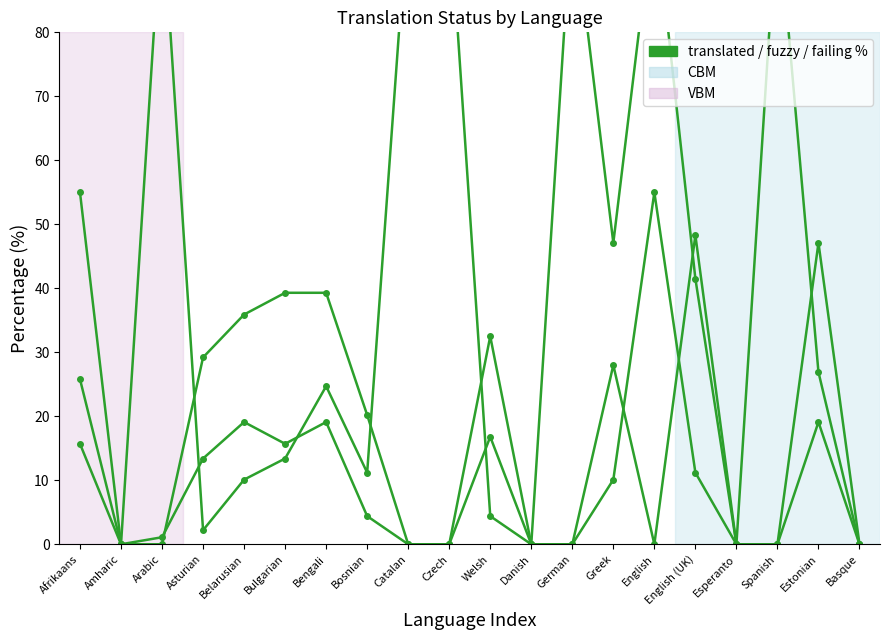

What position from the right is Basque?

1